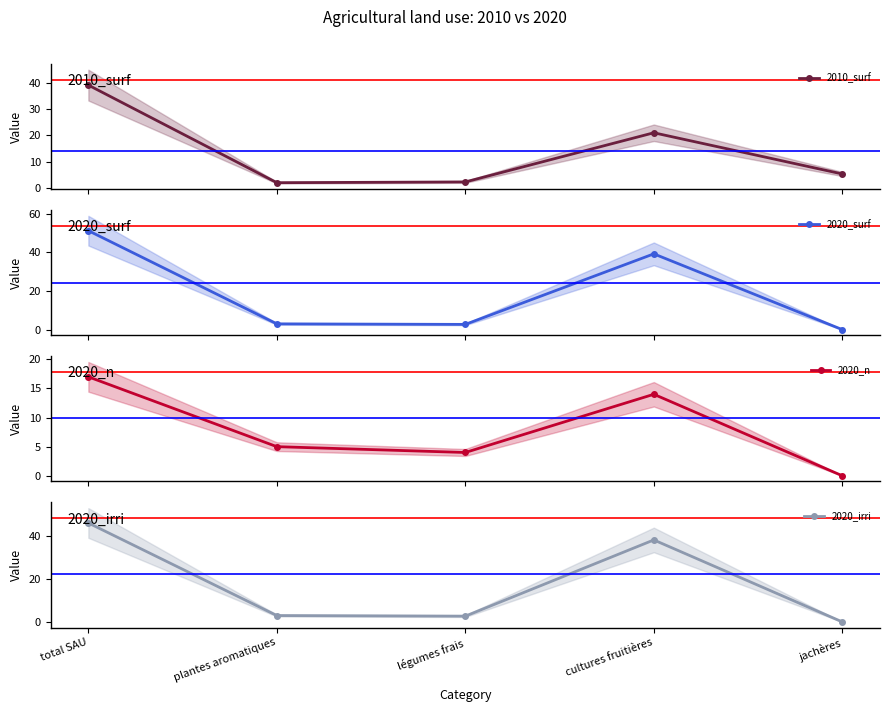

The 2020_irri series shows 2.7 at légumes frais. True or false?

True